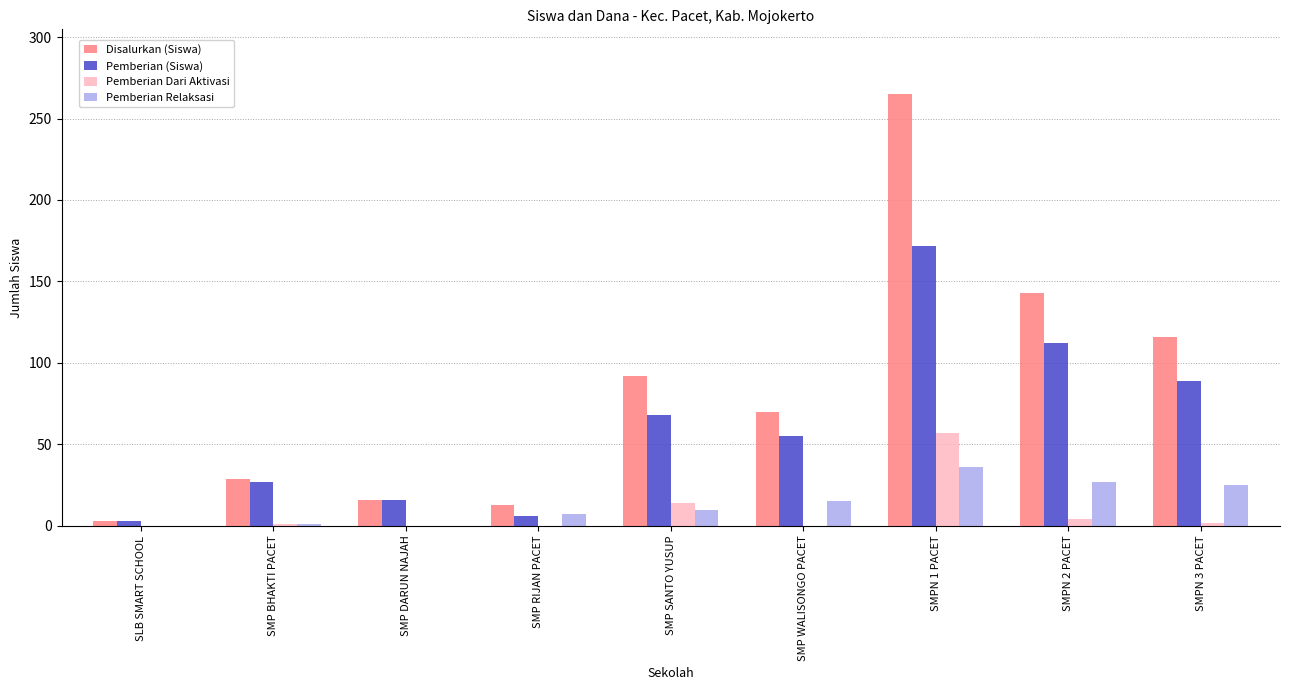

Which series changed the most between SLB SMART SCHOOL and SMPN 2 PACET?

Disalurkan (Siswa)